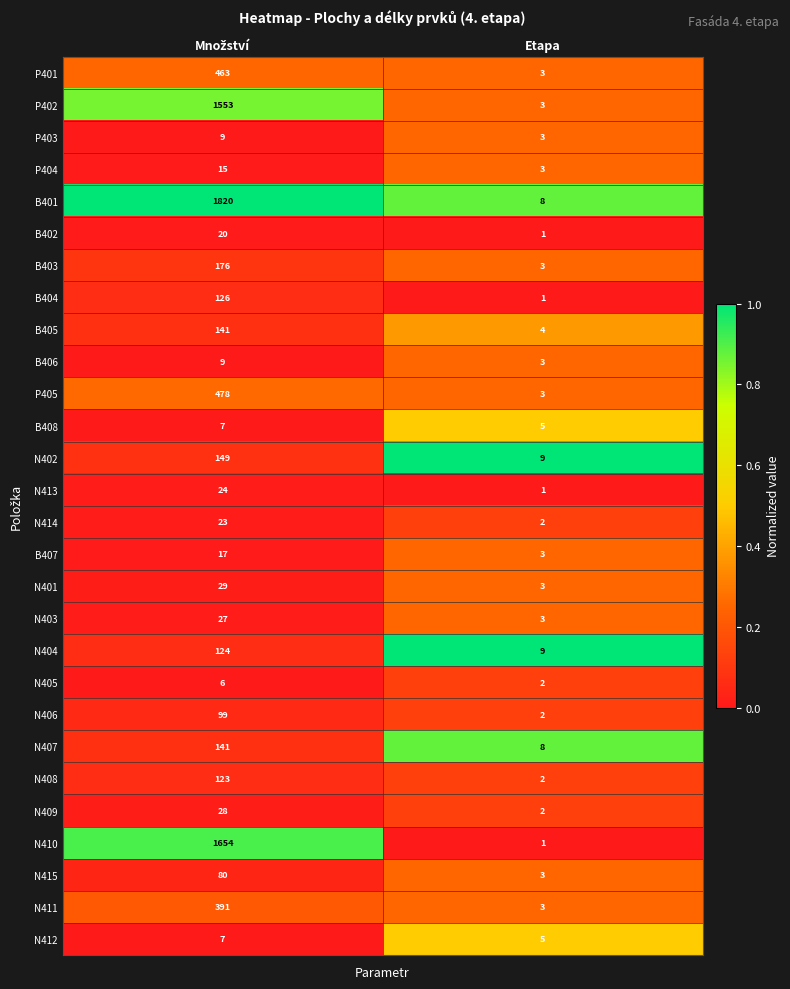

Which series has the largest total across all categories?

B401